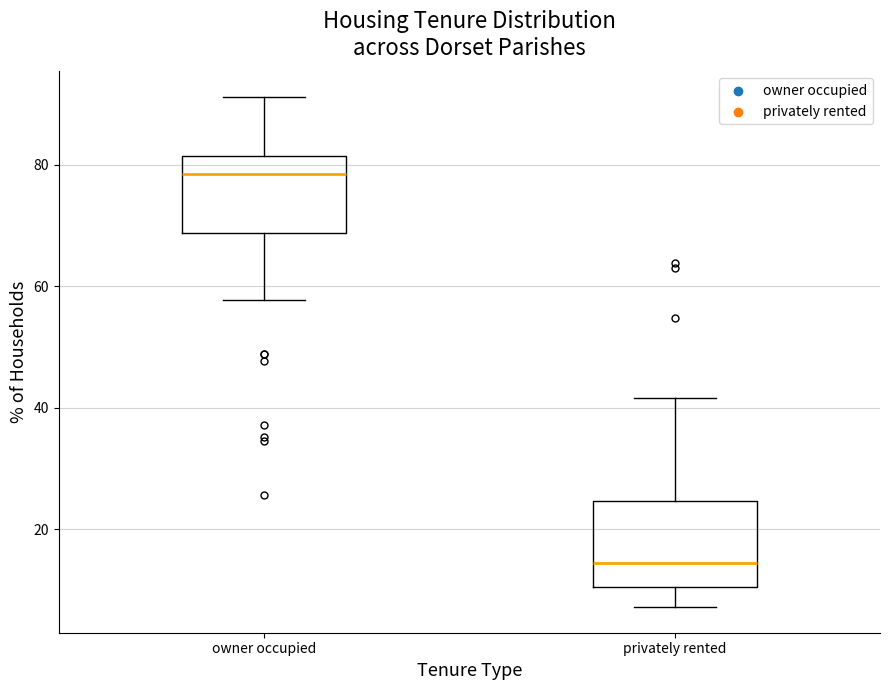

Which box's median line is the highest?

owner occupied